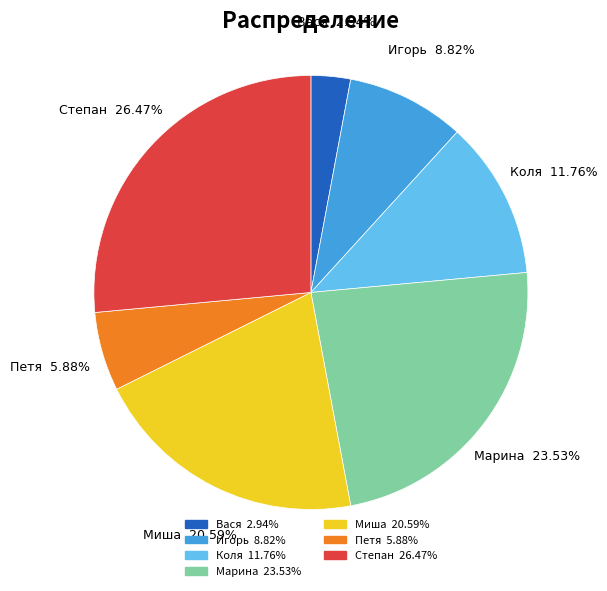

Rank the categories by value from lowest to highest.

Вася, Петя, Игорь, Коля, Миша, Марина, Степан